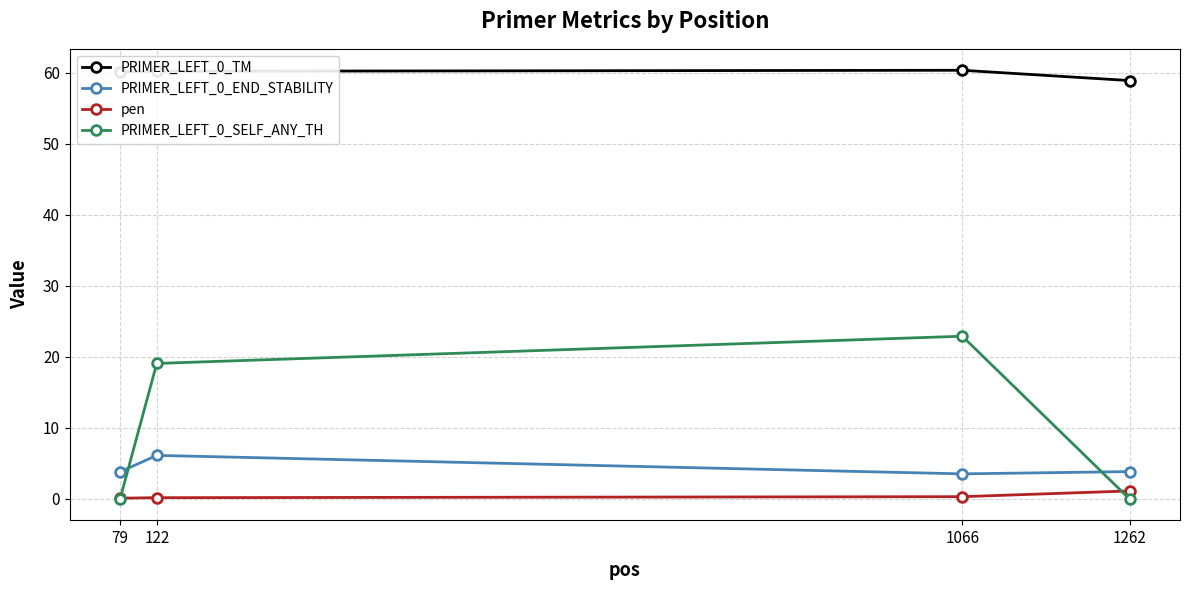

After their last crossing, which series has the higher values: PRIMER_LEFT_0_END_STABILITY or PRIMER_LEFT_0_SELF_ANY_TH?

PRIMER_LEFT_0_END_STABILITY